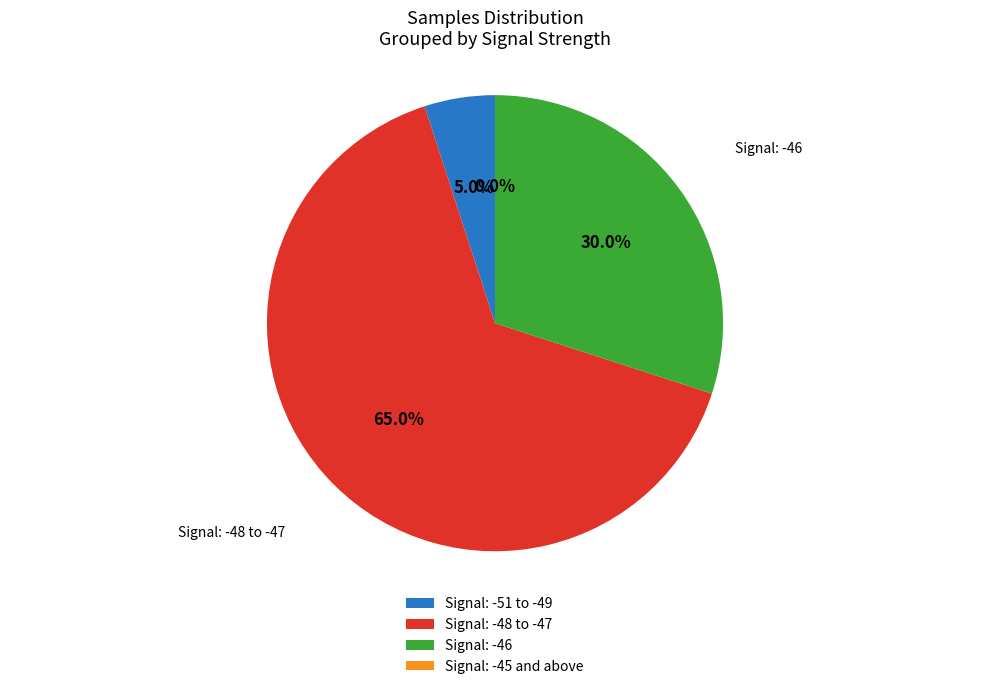

True or false: 2 accounts for 17% of the total.

False